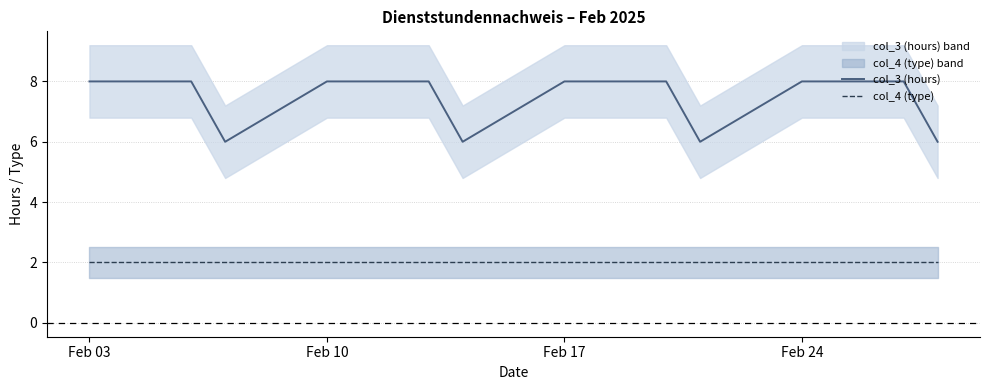

What is the maximum value for col_3 (hours)?

8